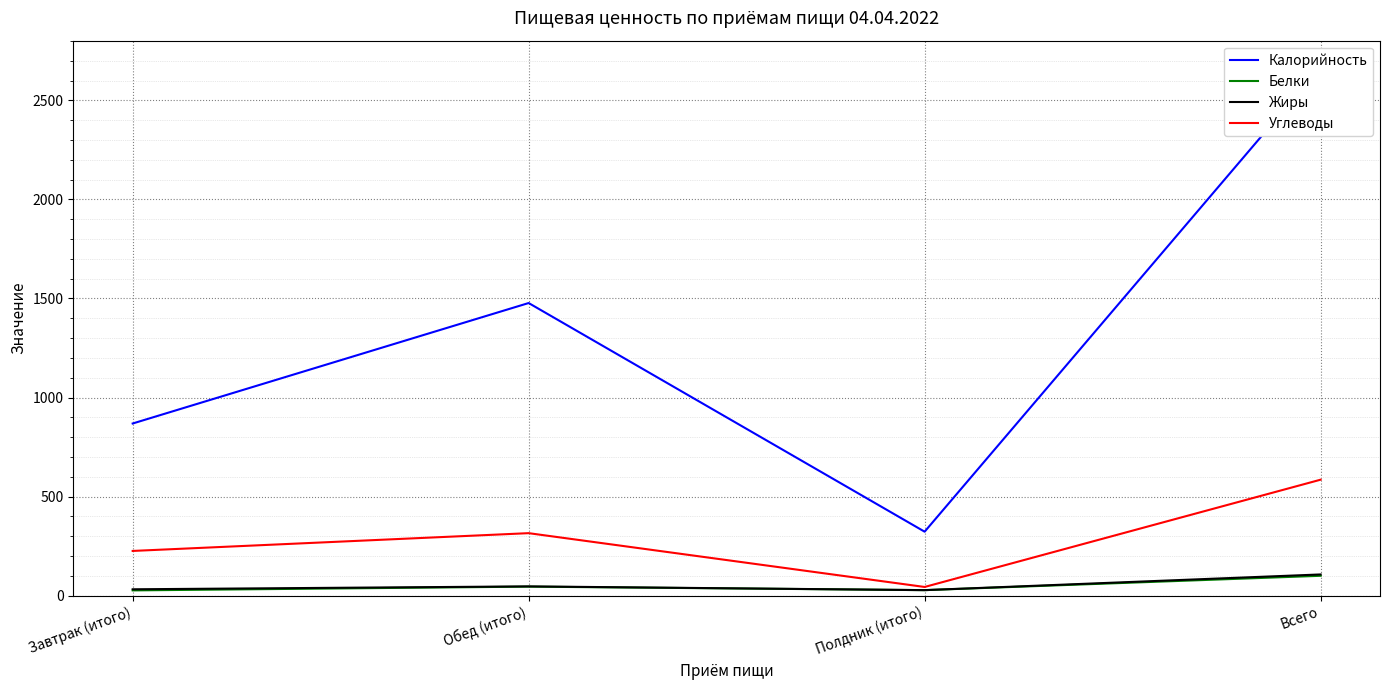

List the series in order of their peak value, highest first.

Калорийность, Углеводы, Жиры, Белки